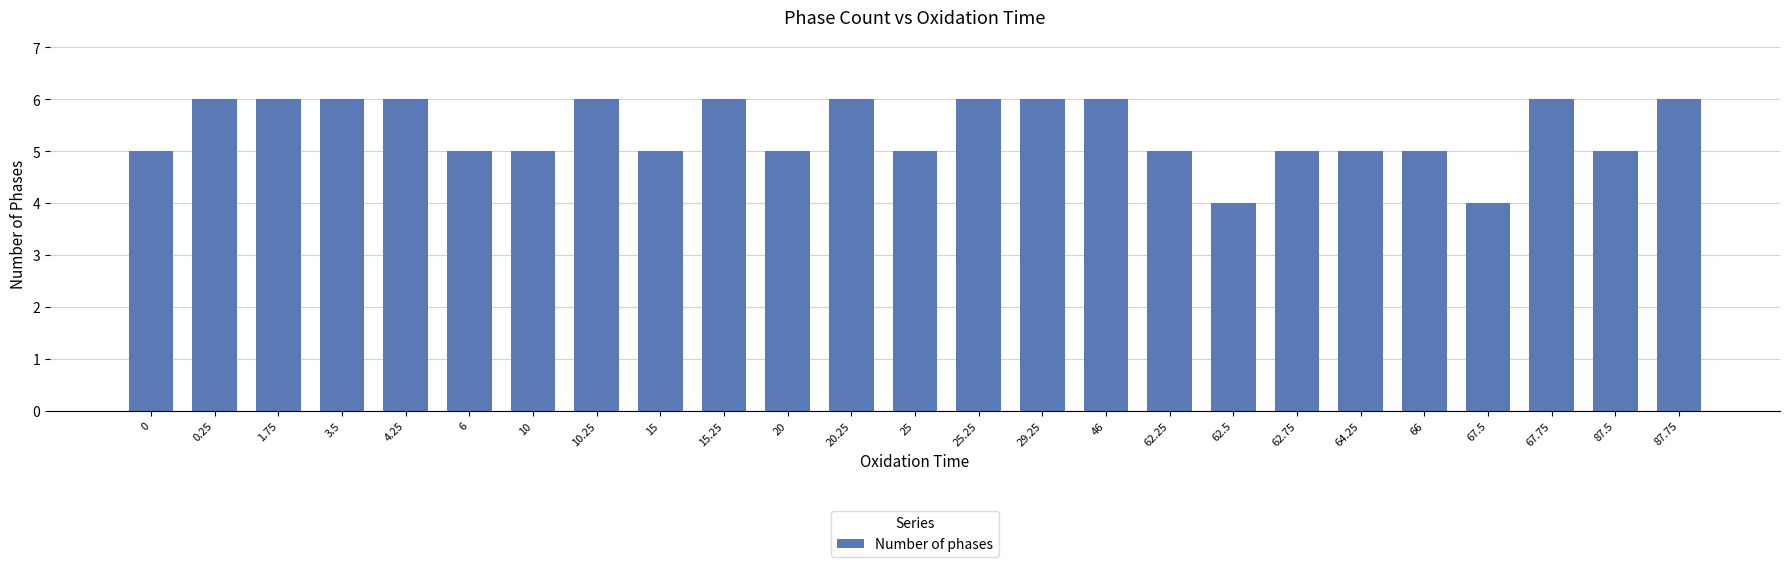

Is it true that the value at 10.25 is 8?

False